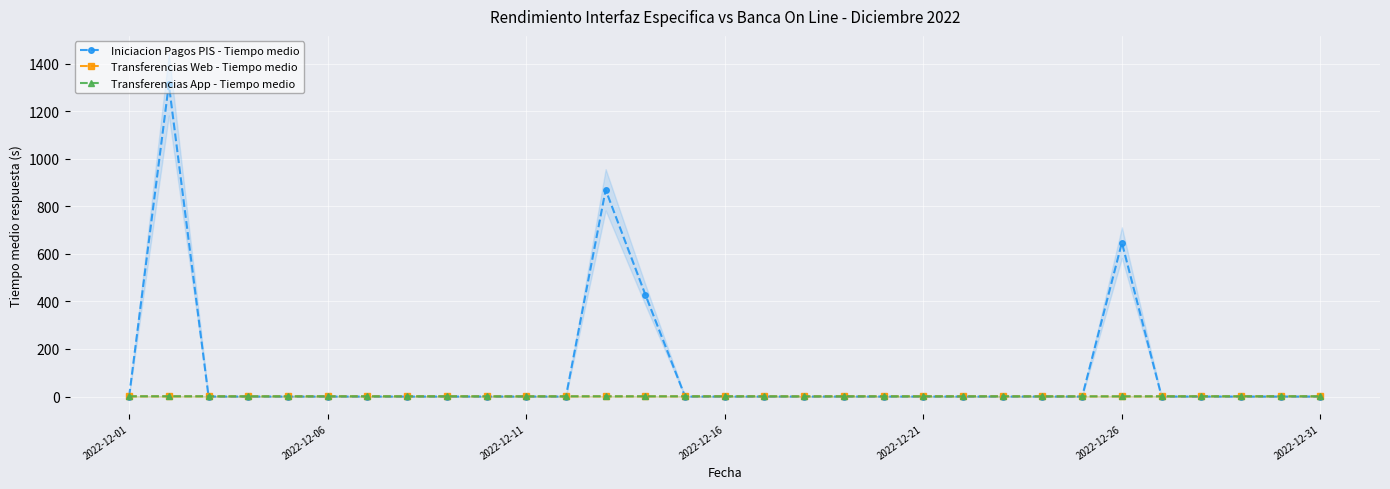

Which series changed the most between 26 and 27?

Transferencias Web - Tiempo medio